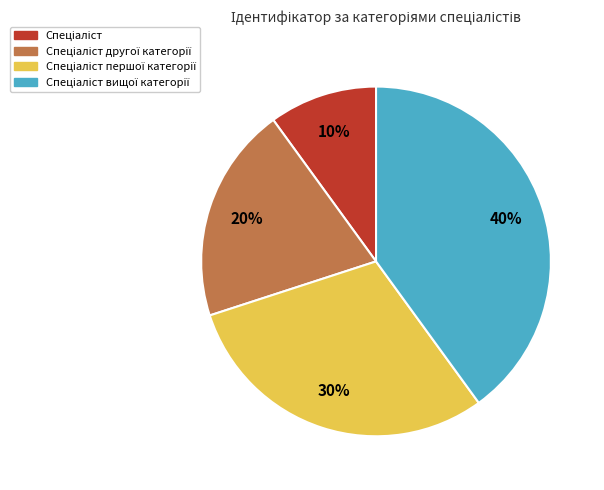

Is there any slice that represents more than half of the pie?

No